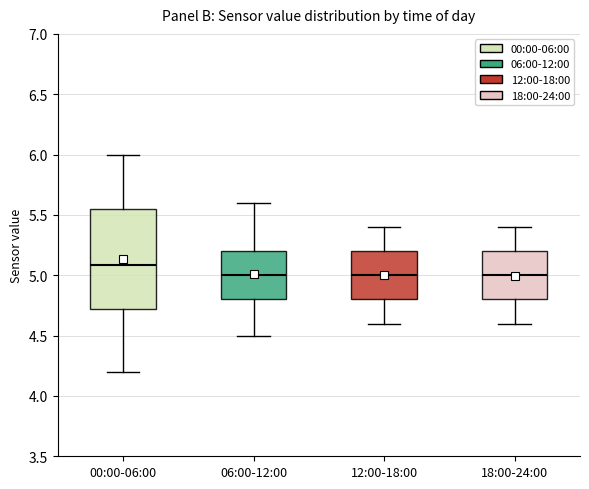

Reading left to right, transcribe this box plot: for each box, give where its median line is, the range the box spans, and where its two whiskers end, as read against the y-axis. The values are not printed on the chart, so give them approximately, as read against the axis.

00:00-06:00: median 5.10, box 4.70 to 5.55, whiskers 4.20 to 6.00
06:00-12:00: median 5.00, box 4.80 to 5.20, whiskers 4.50 to 5.60
12:00-18:00: median 5.00, box 4.80 to 5.20, whiskers 4.60 to 5.40
18:00-24:00: median 5.00, box 4.80 to 5.20, whiskers 4.60 to 5.40